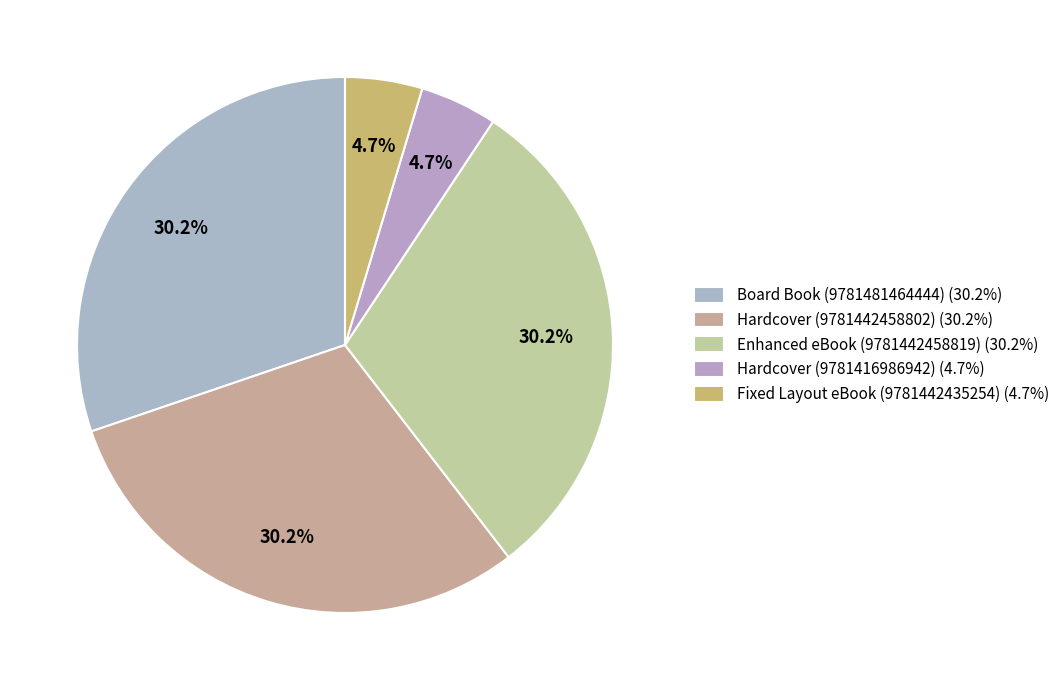

How many slices are in this pie chart?

5